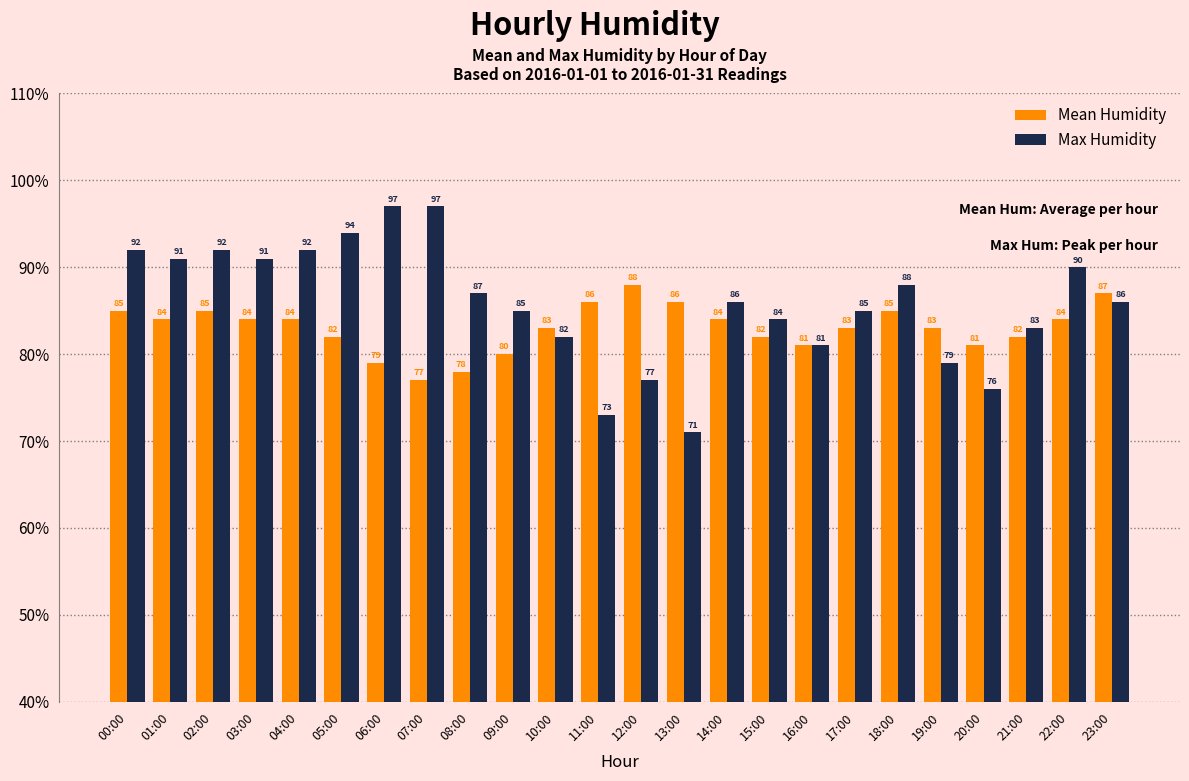

How many values in the Max Humidity series are below 86?

11